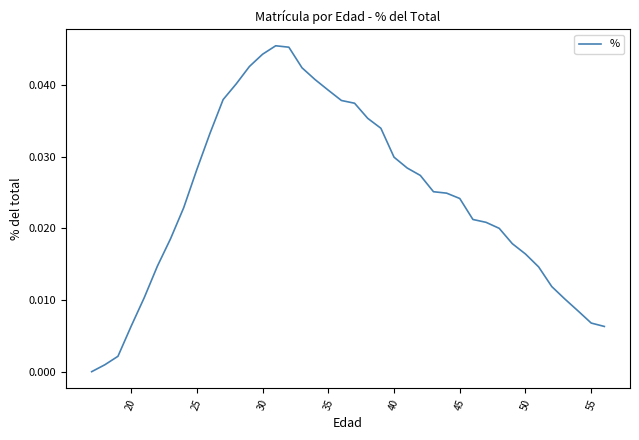

Count the number of data series in this chart.

1